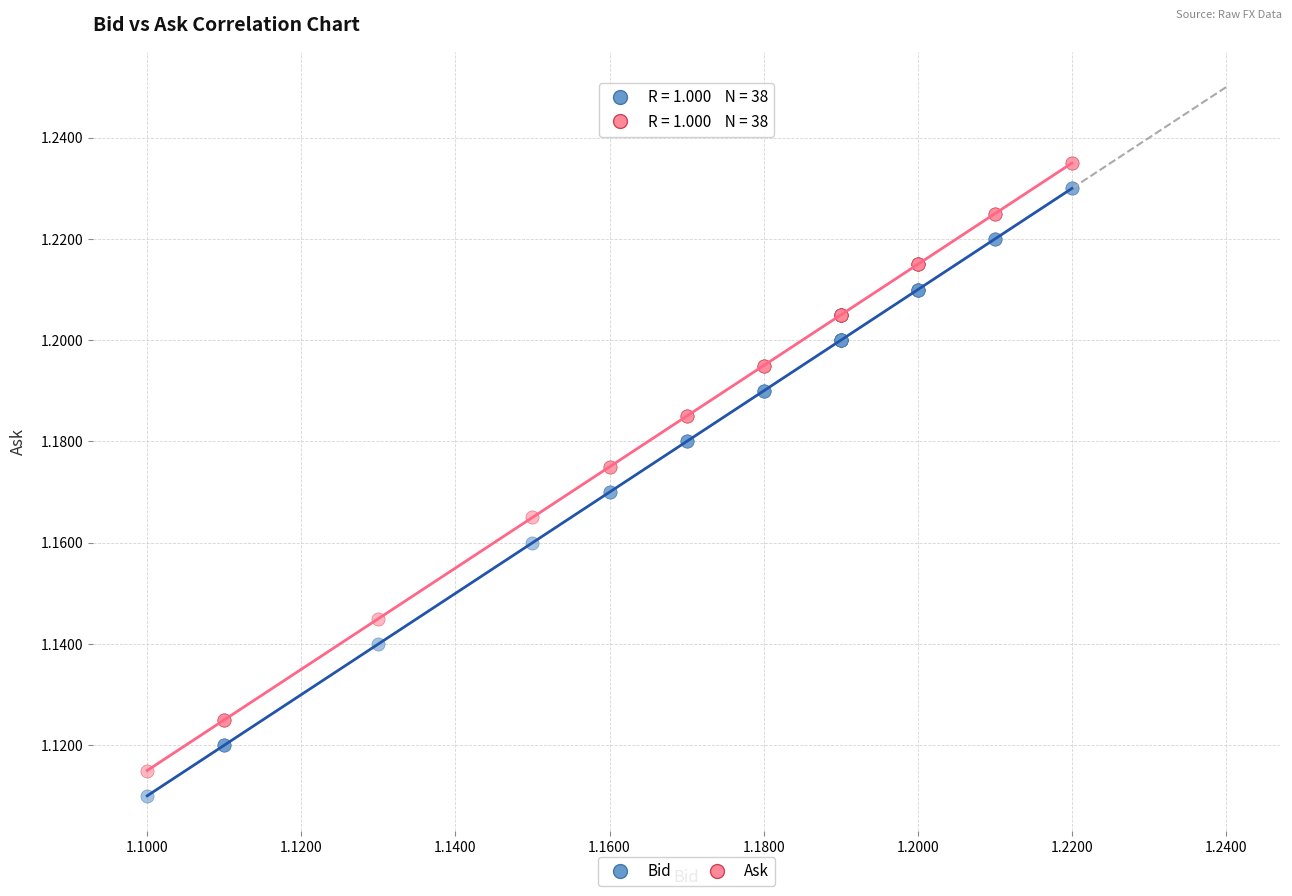

Which series contains the lowest Y value?

Bid